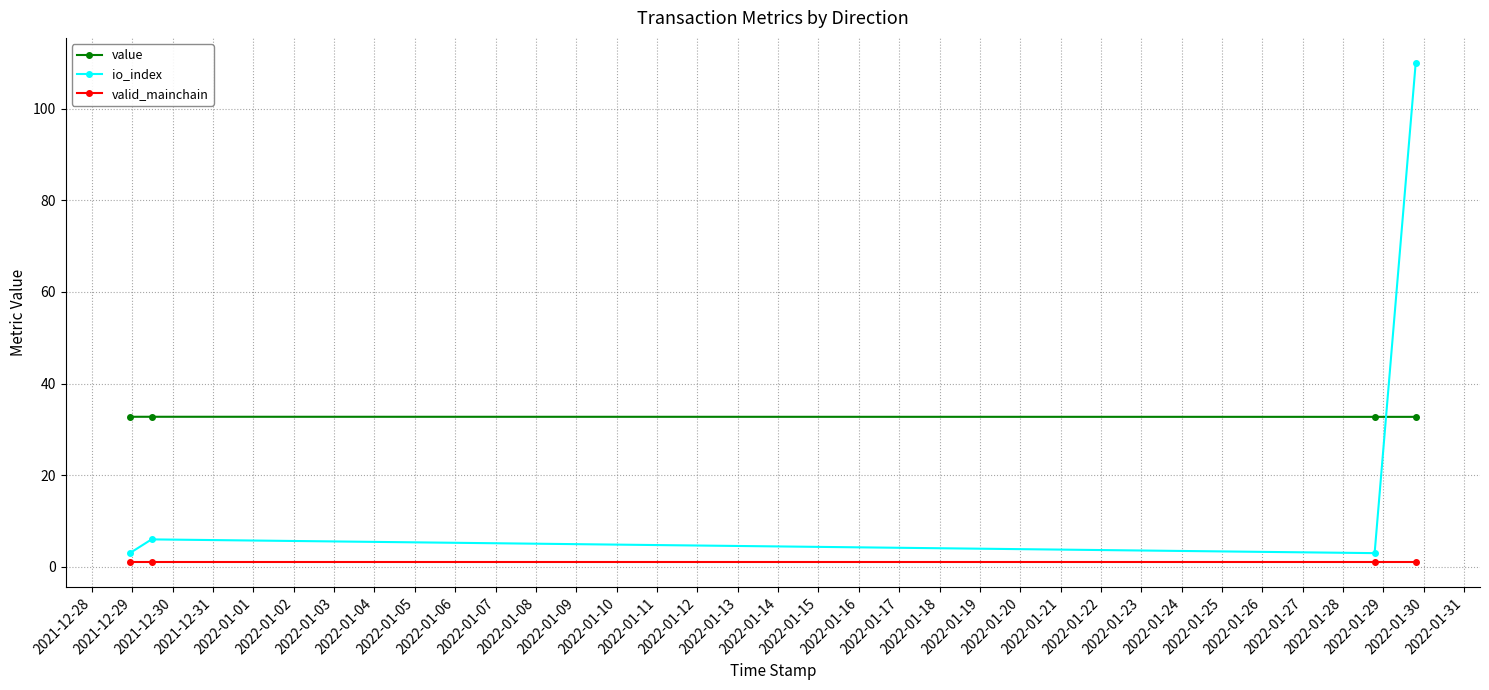

How many series are shown in this chart?

3